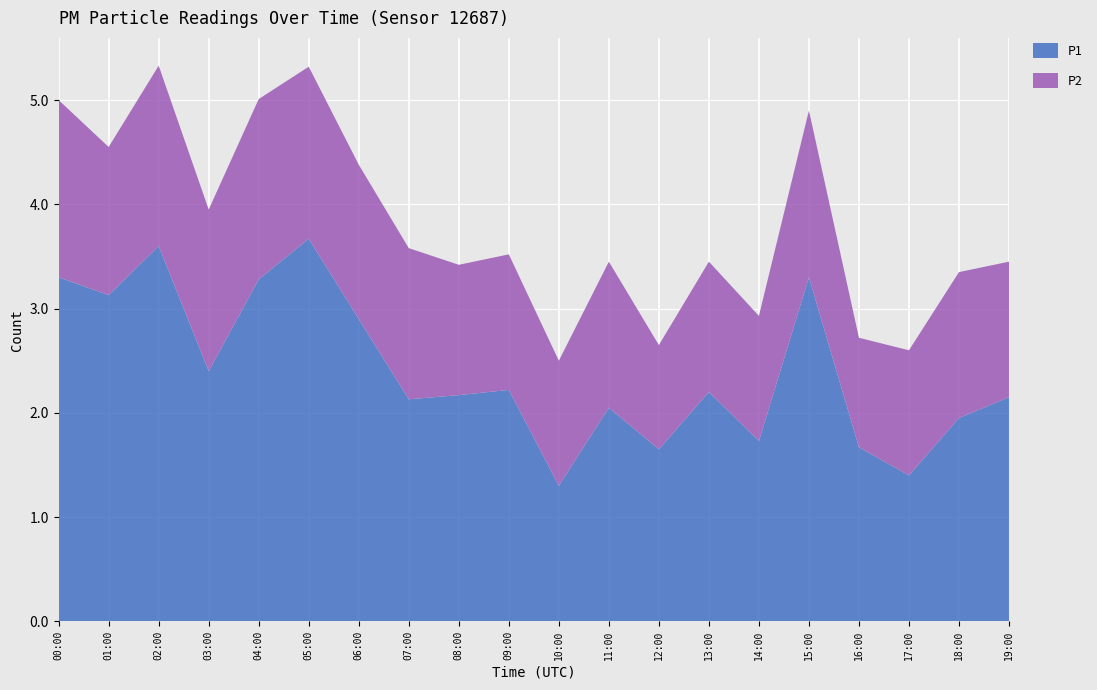

Reading right to left, transcribe all the data shown in this chart.

P1: 19:00=2.1	18:00=1.9	17:00=1.4	16:00=1.7	15:00=3.3	14:00=1.7	13:00=2.2	12:00=1.6	11:00=2.0	10:00=1.3	09:00=2.2	08:00=2.2	07:00=2.1	06:00=2.9	05:00=3.7	04:00=3.3	03:00=2.4	02:00=3.6	01:00=3.1	00:00=3.3
P2: 19:00=1.3	18:00=1.4	17:00=1.2	16:00=1.1	15:00=1.6	14:00=1.2	13:00=1.2	12:00=1.0	11:00=1.4	10:00=1.2	09:00=1.3	08:00=1.2	07:00=1.4	06:00=1.5	05:00=1.6	04:00=1.7	03:00=1.6	02:00=1.7	01:00=1.4	00:00=1.7